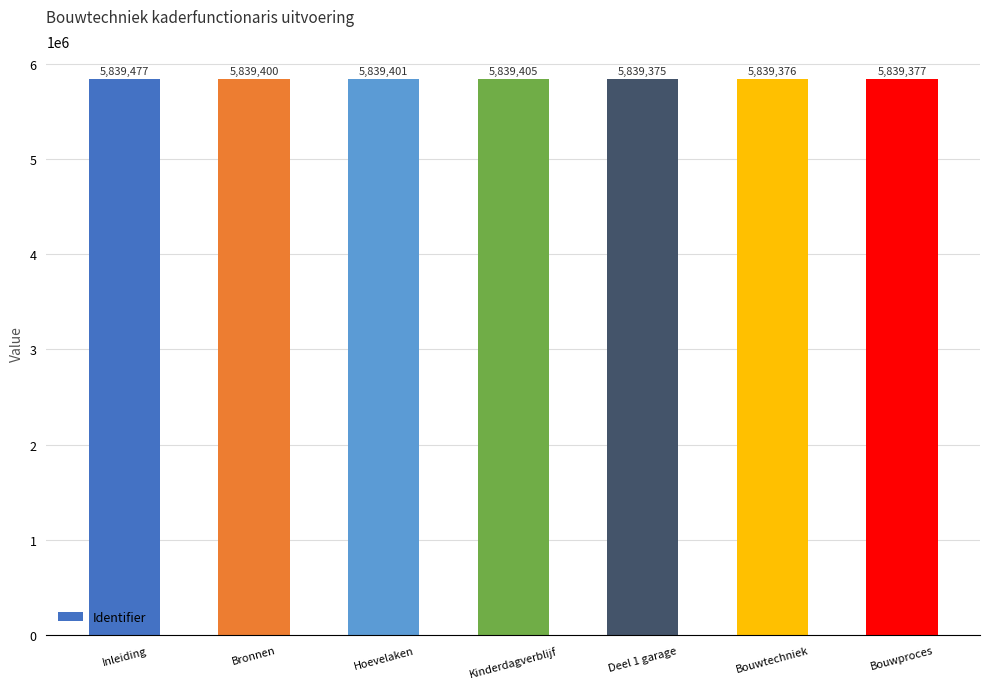

Between Hoevelaken and Bouwtechniek, which is larger?

Hoevelaken